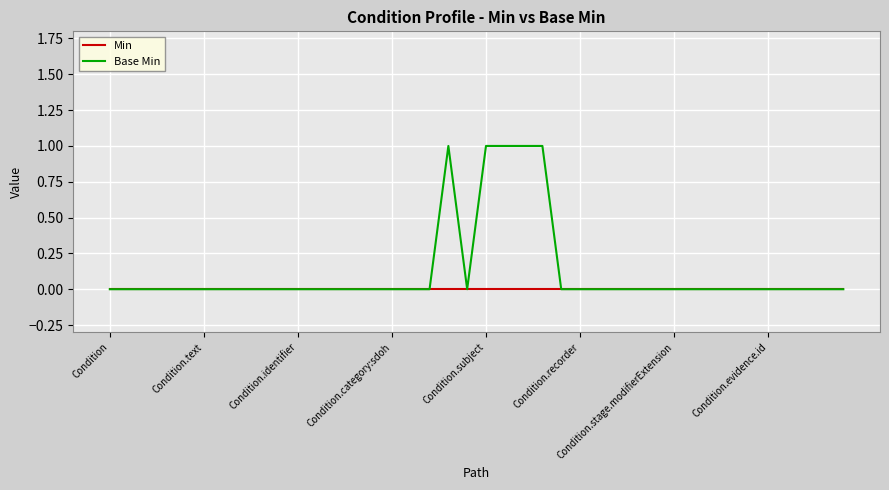

Which series has the widest spread of values?

Base Min